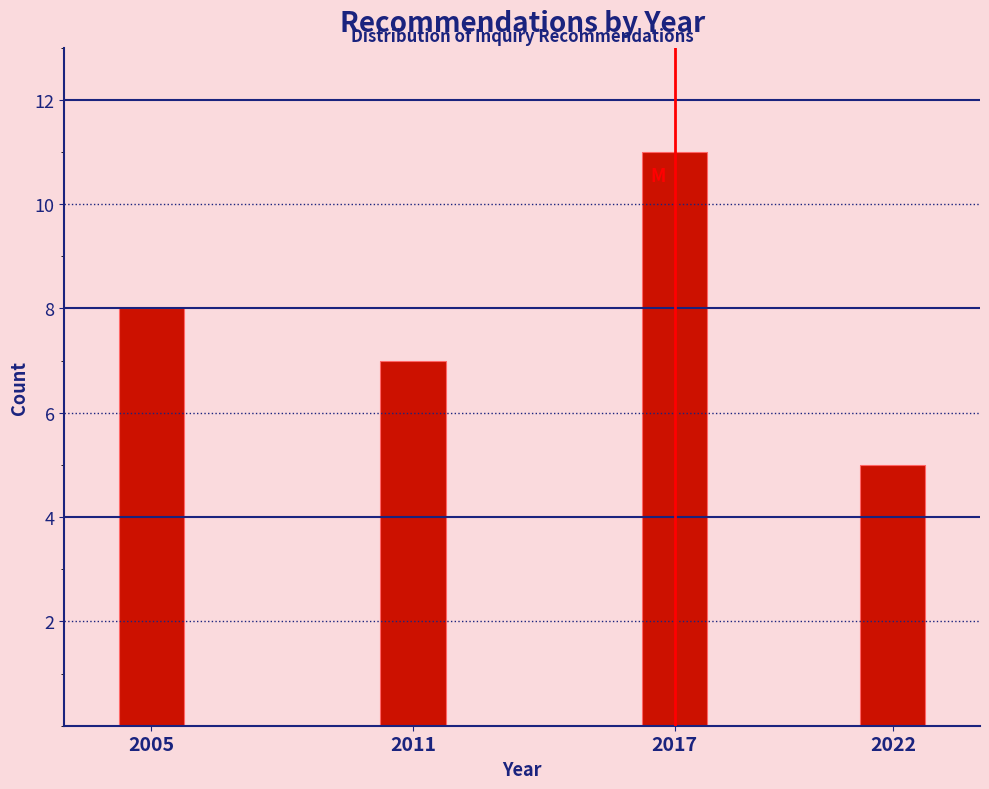

Reading left to right, what are all the values shown in this chart?

8	7	11	5